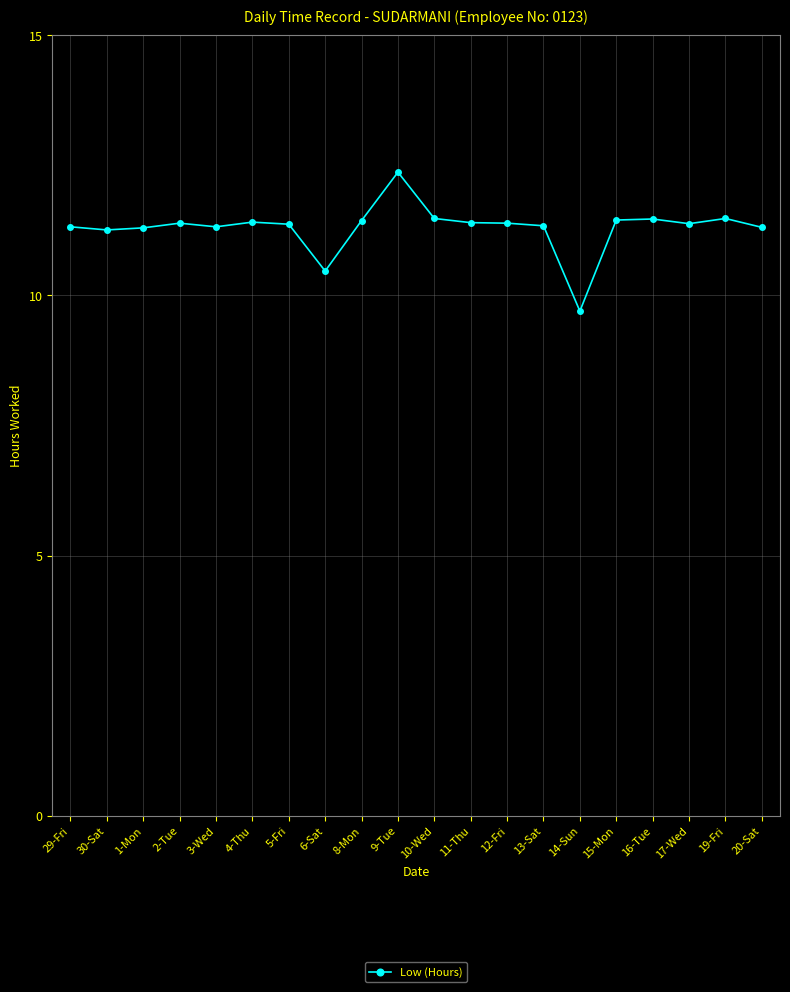

Is it true that the value at 5-Fri is 11.4?

True